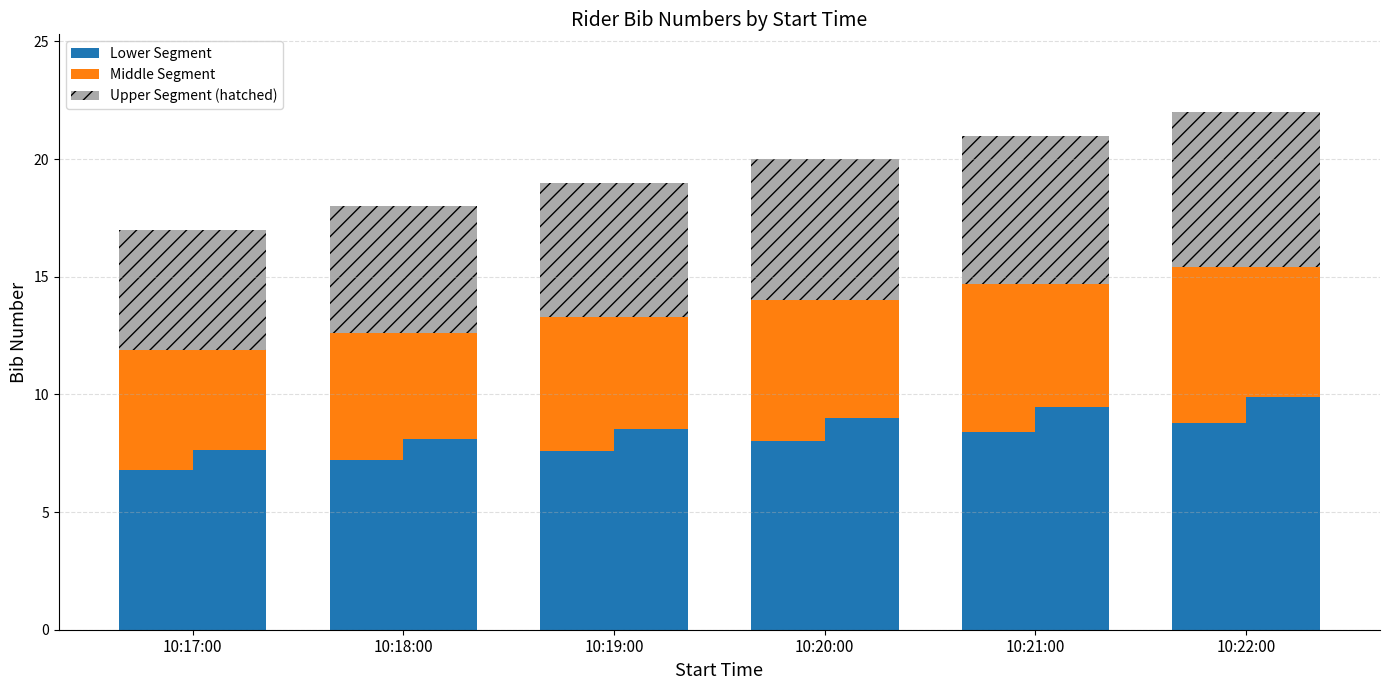

The Bib: Lower Segment (paired) series shows 9.5 at 10:21:00. True or false?

True